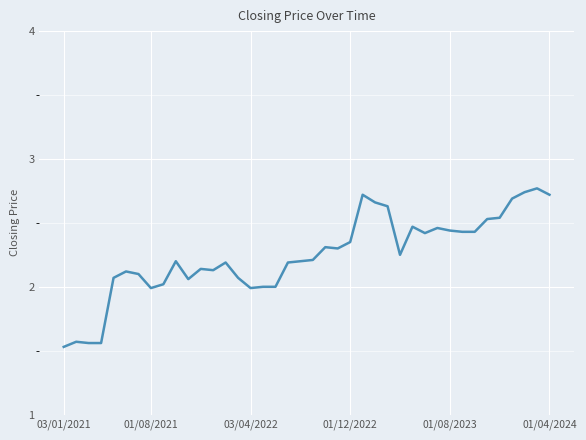

What is the maximum value shown in the chart?

2.8